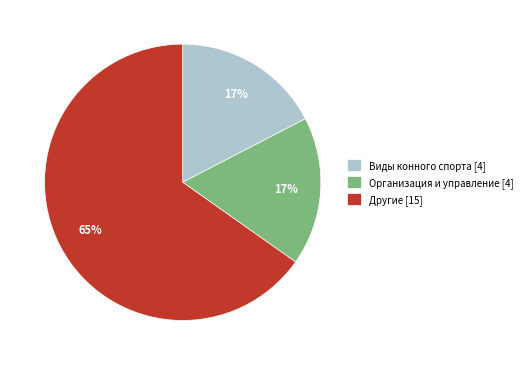

To the nearest percent, what is the average slice percentage?

33%